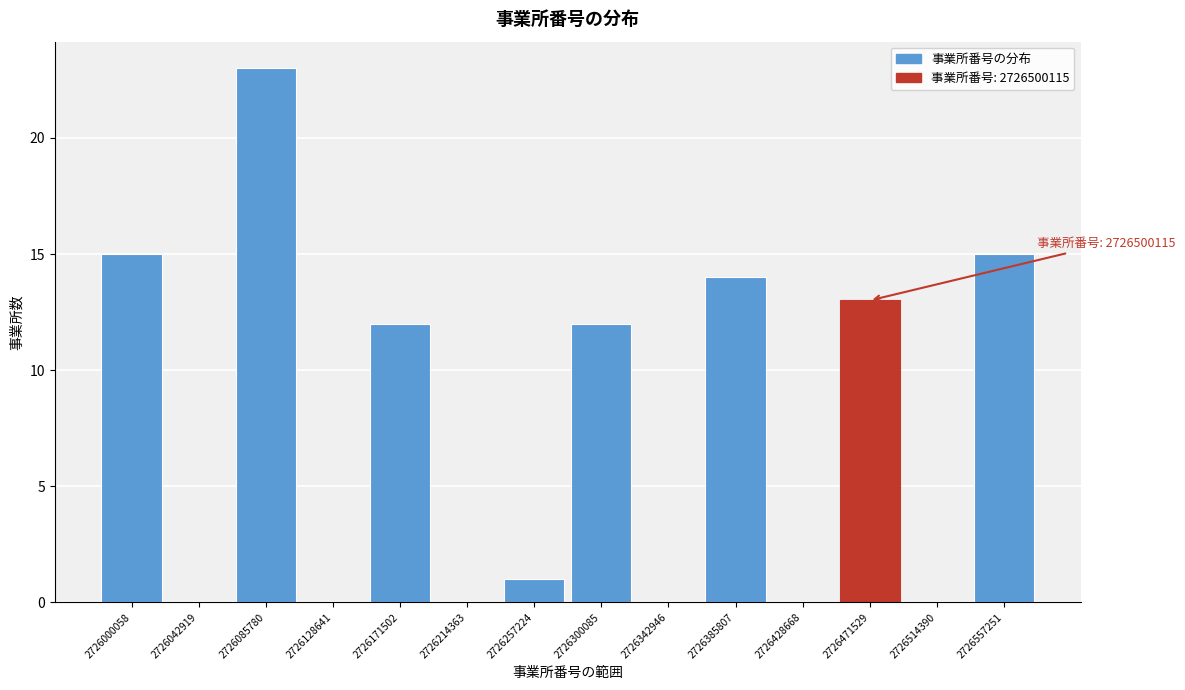

Reading right to left, transcribe all the data shown in this chart.

2726557251=15	2726514390=0	2726471529=13	2726428668=0	2726385807=14	2726342946=0	2726300085=12	2726257224=1	2726214363=0	2726171502=12	2726128641=0	2726085780=23	2726042919=0	2726000058=15